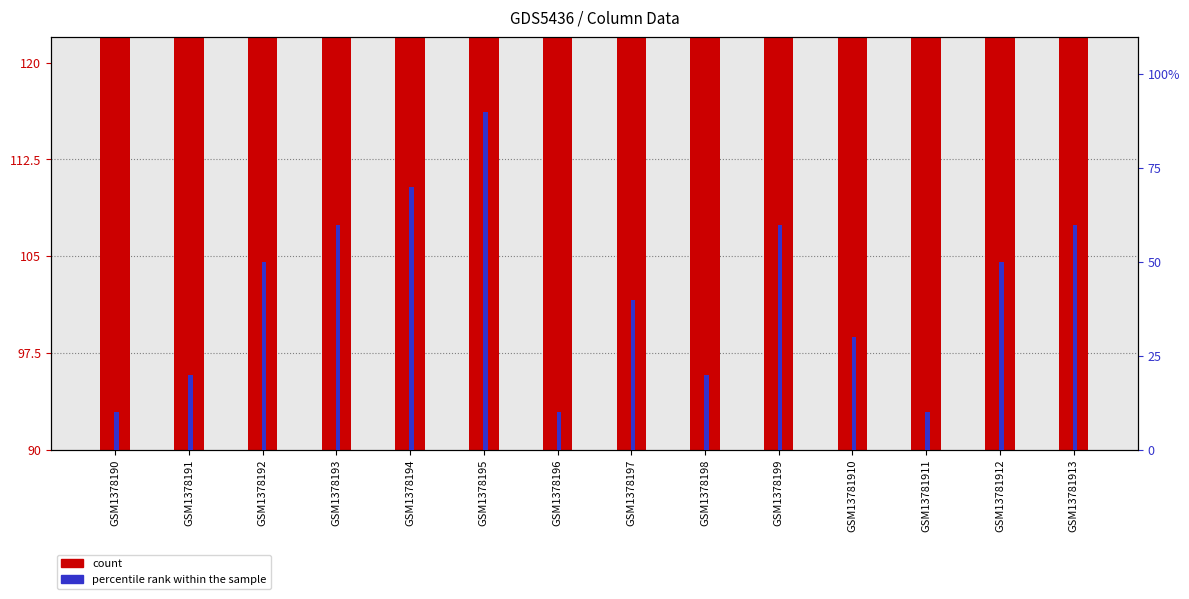

What is the difference between the highest and lowest values at GSM1378190?

83.2